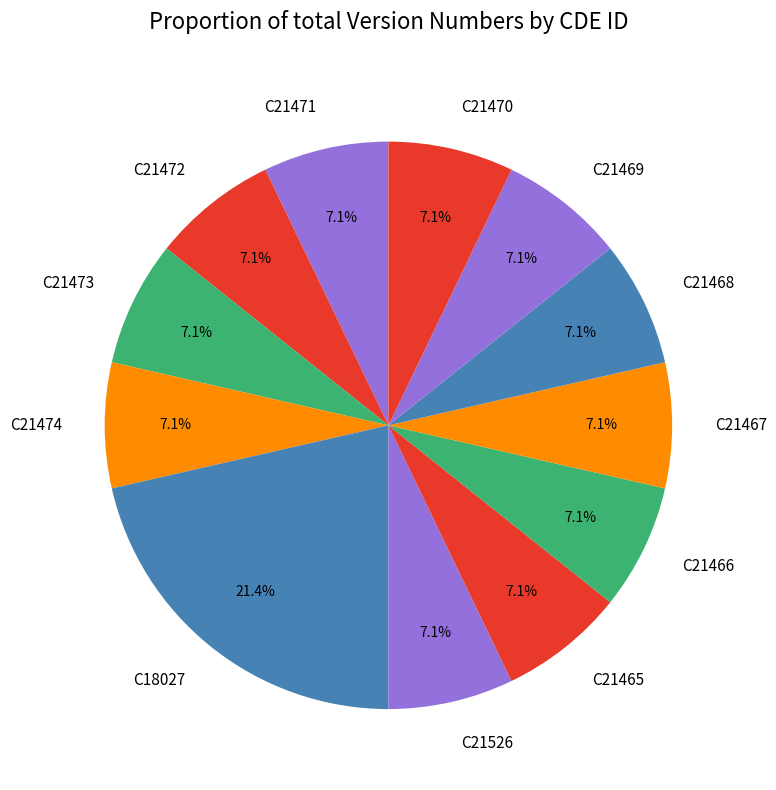

Which slice is the largest?

C18027